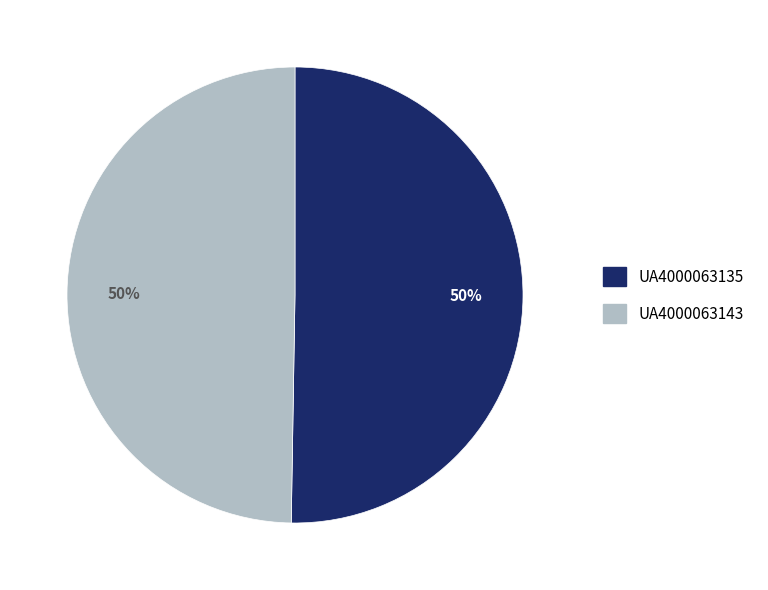

Is the sum of UA4000063135 and UA4000063143 greater than half?

Yes